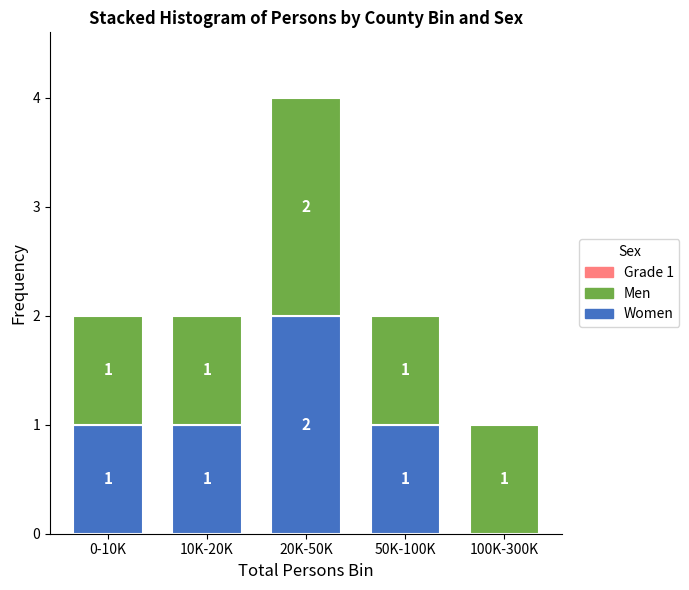

Reading left to right, transcribe the values for Women.

0-10K=1	10K-20K=1	20K-50K=2	50K-100K=1	100K-300K=0